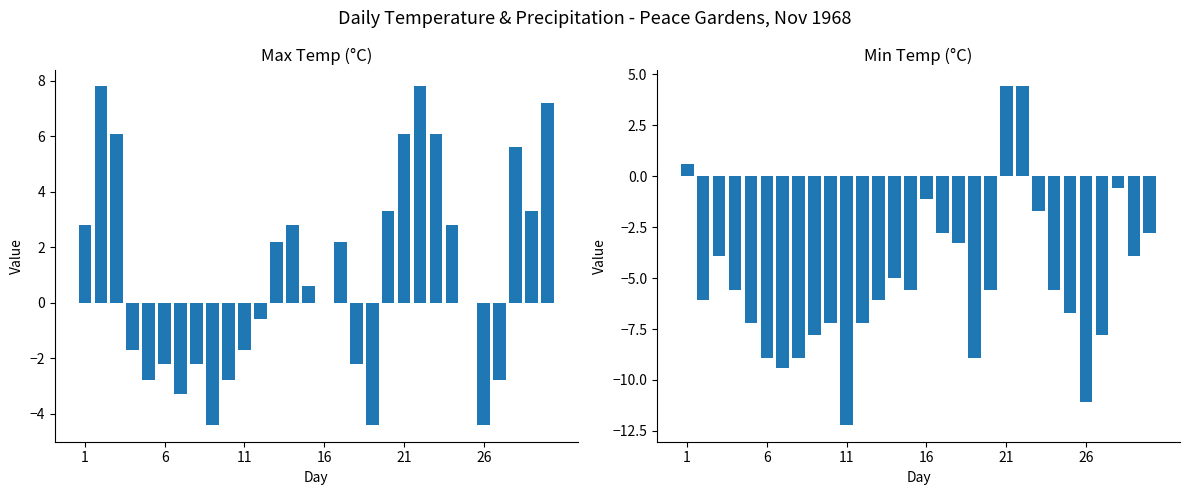

True or false: Max Temp (C) has a value of -6.2 at 18.

False